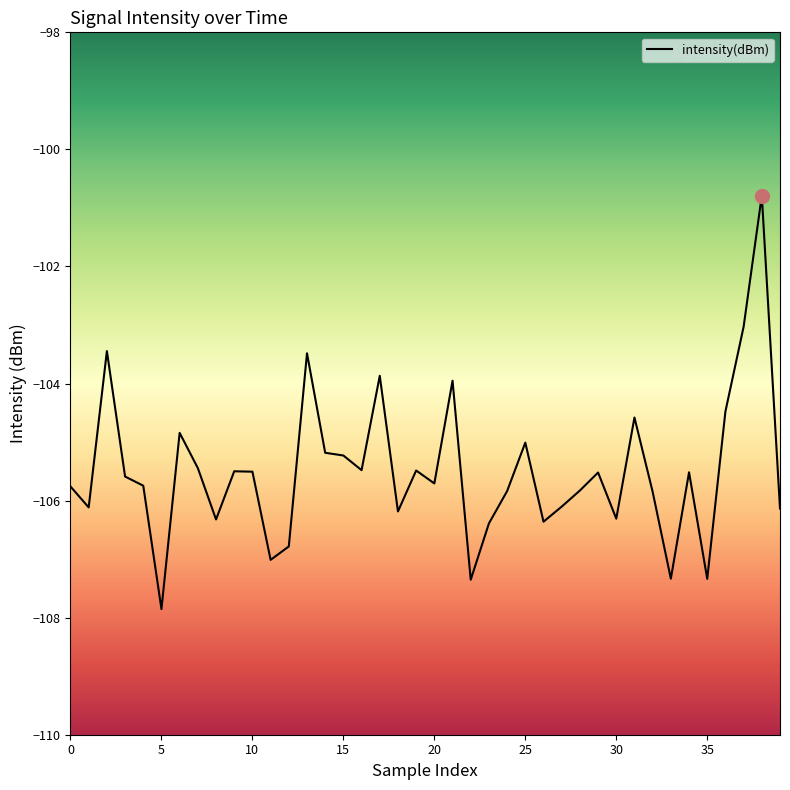

What is the maximum value shown in the chart?

-100.8